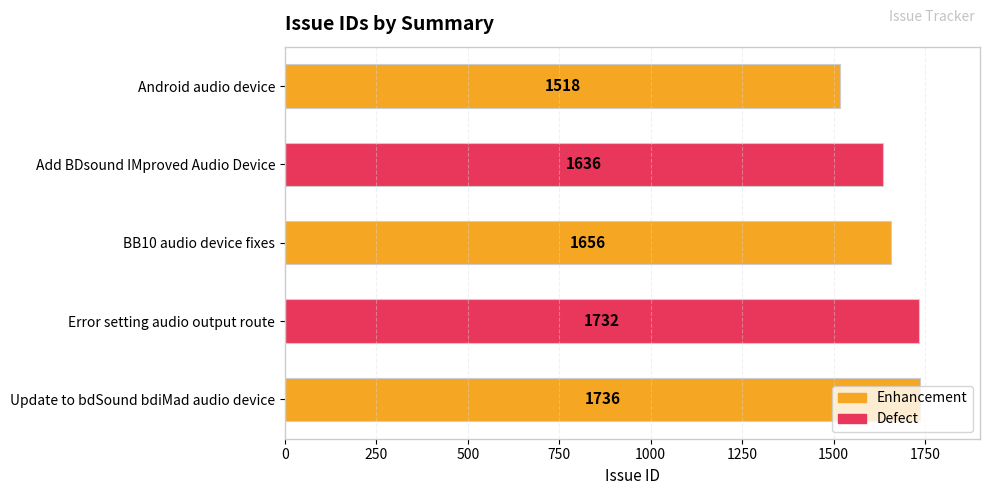

Which category has the highest value across all series?

Update to bdSound bdiMad audio device